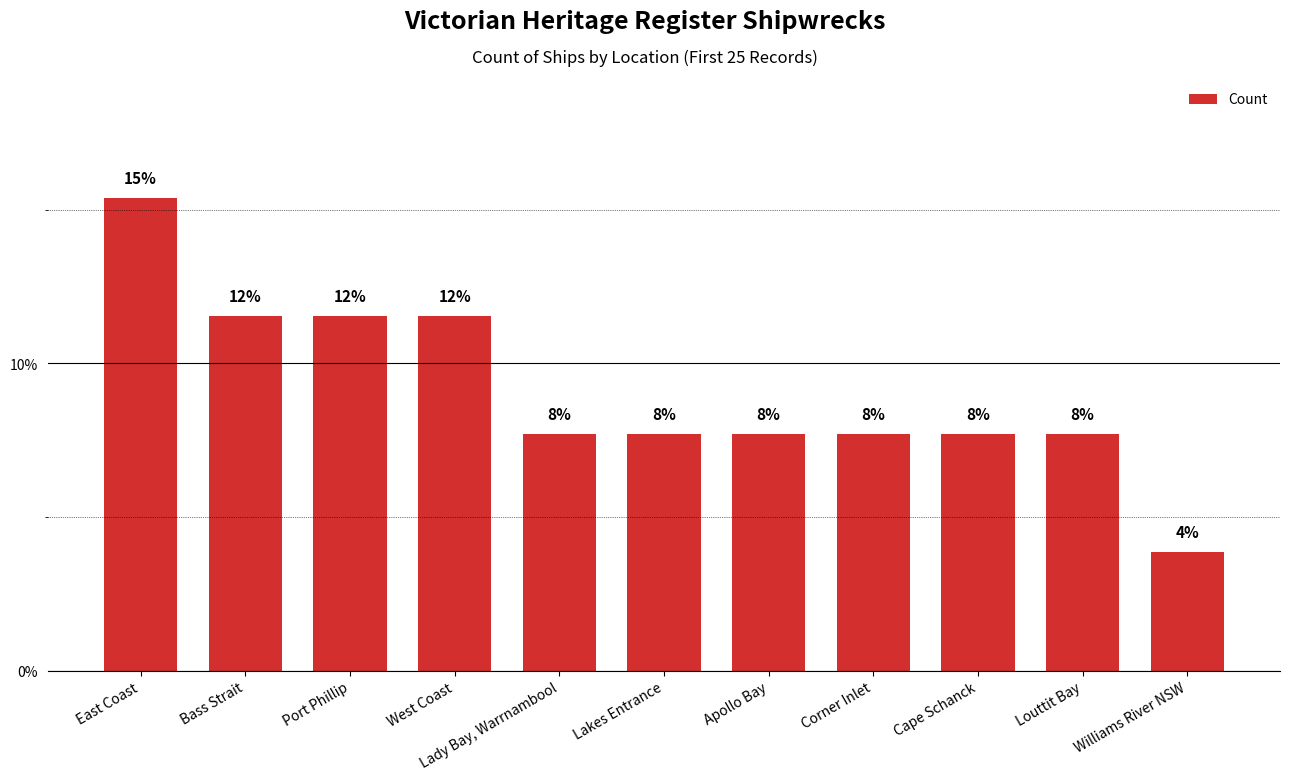

Reading left to right, list all the values displayed in this chart.

15.4	11.5	11.5	11.5	7.7	7.7	7.7	7.7	7.7	7.7	3.8